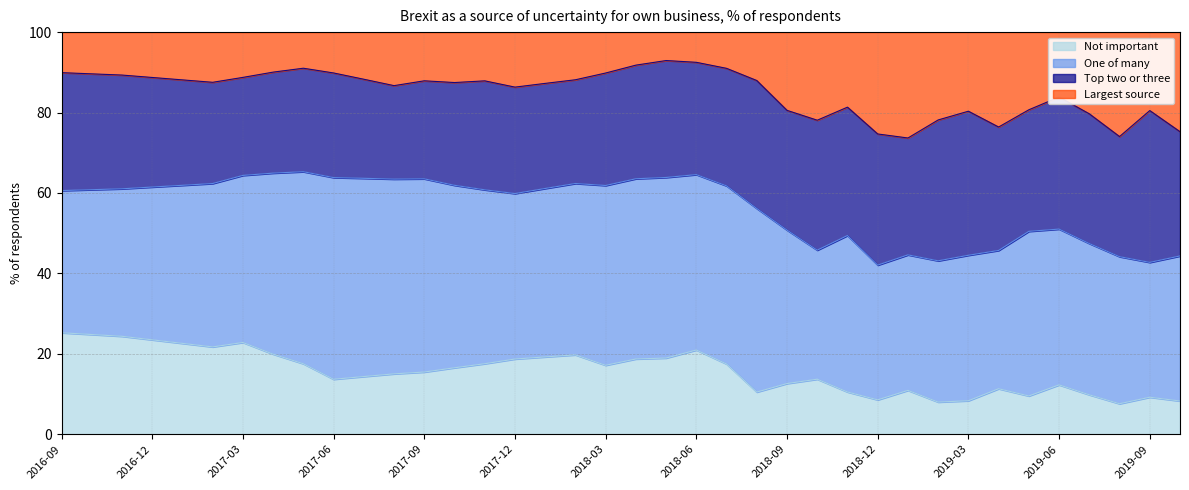

How many interior local valleys does the Not important series have?

8